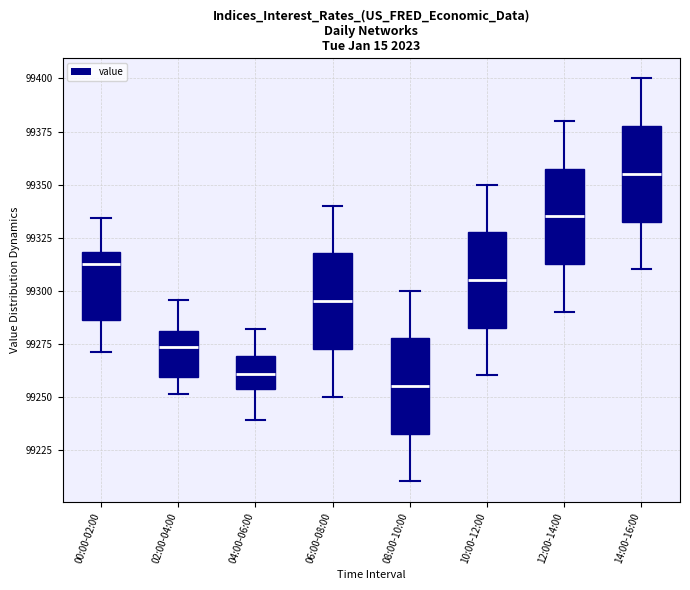

Reading left to right, transcribe this box plot: for each box, give where its median line is, the range the box spans, and where its two whiskers end, as read against the y-axis. The values are not printed on the chart, so give them approximately, as read against the axis.

00:00-02:00: median 99310, box 99285 to 99320, whiskers 99270 to 99335
02:00-04:00: median 99275, box 99260 to 99280, whiskers 99250 to 99295
04:00-06:00: median 99260, box 99255 to 99270, whiskers 99240 to 99280
06:00-08:00: median 99295, box 99275 to 99320, whiskers 99250 to 99340
08:00-10:00: median 99255, box 99235 to 99280, whiskers 99210 to 99300
10:00-12:00: median 99305, box 99285 to 99330, whiskers 99260 to 99350
12:00-14:00: median 99335, box 99315 to 99360, whiskers 99290 to 99380
14:00-16:00: median 99355, box 99335 to 99380, whiskers 99310 to 99400